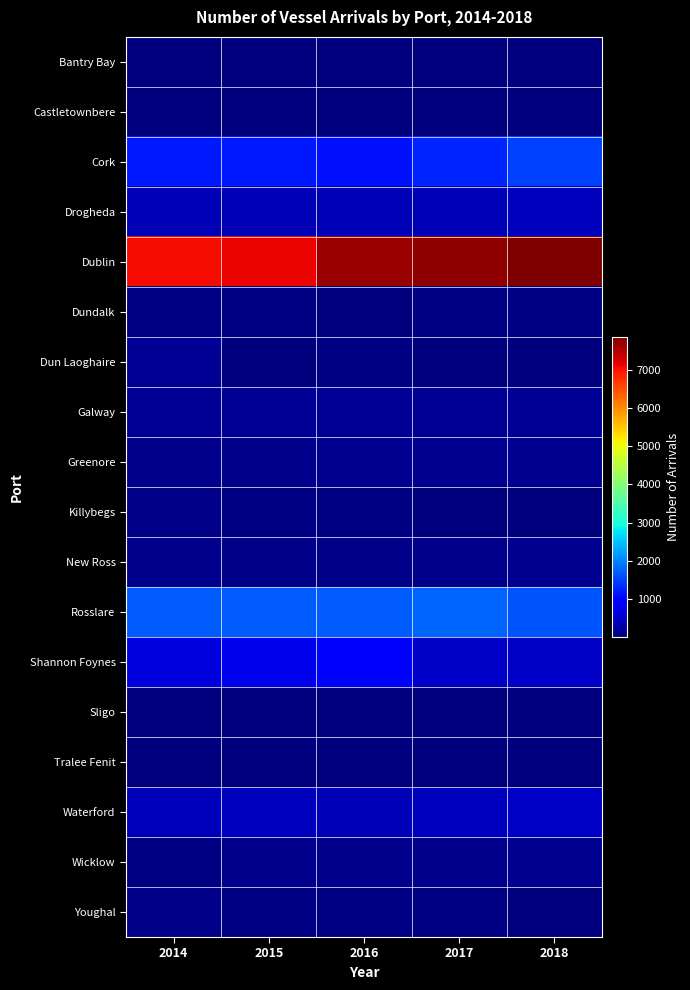

What is the sum of all Wicklow values?

80